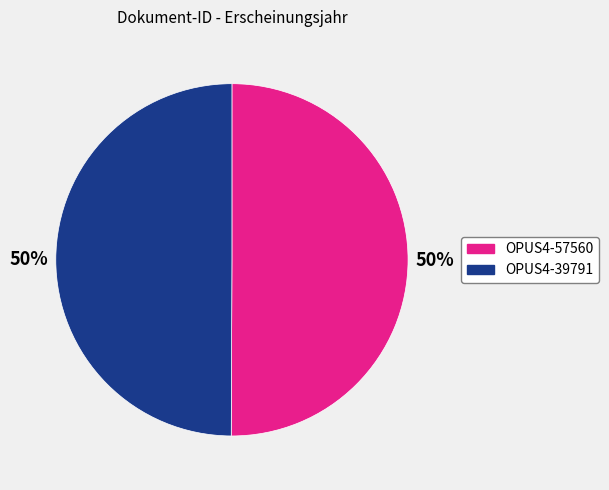

What percentage is the OPUS4-57560 slice, to the nearest percent?

50%